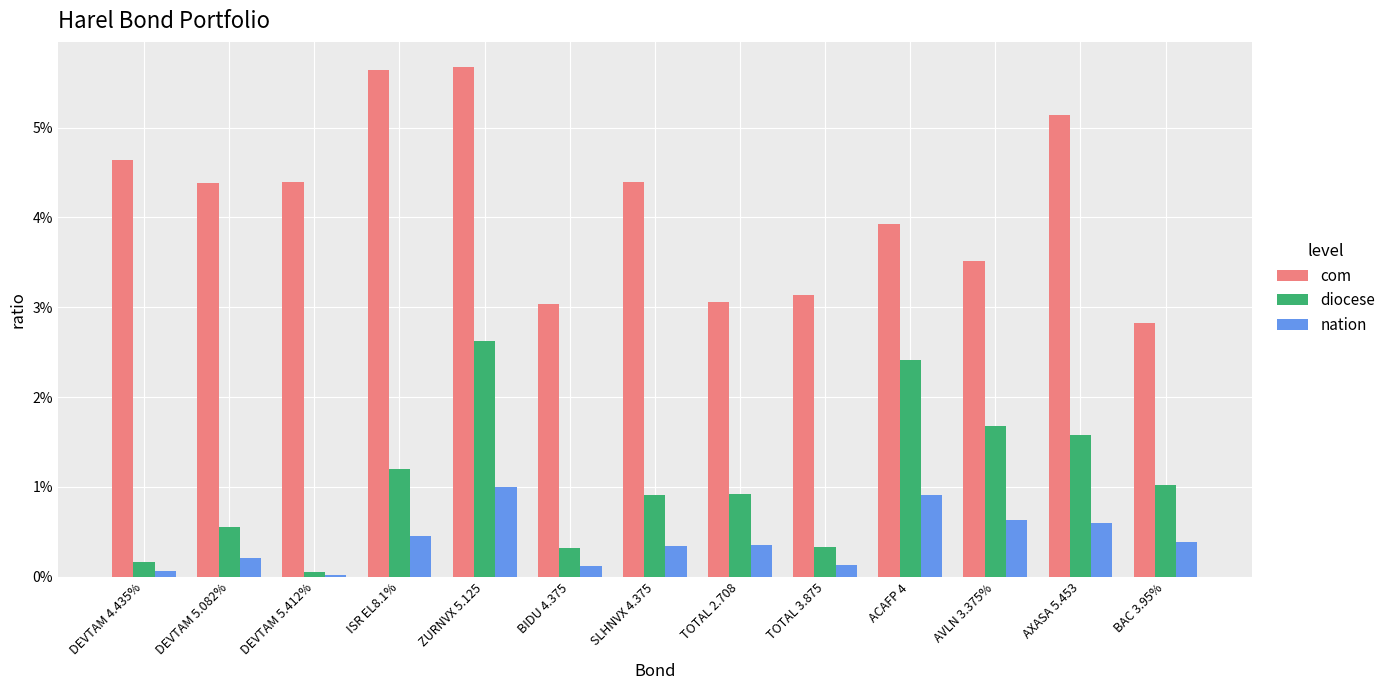

The value of diocese at BIDU 4.375 is 0.0. True or false?

False